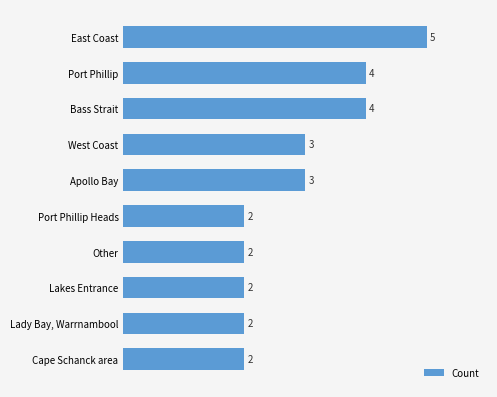

What is the average value?

3